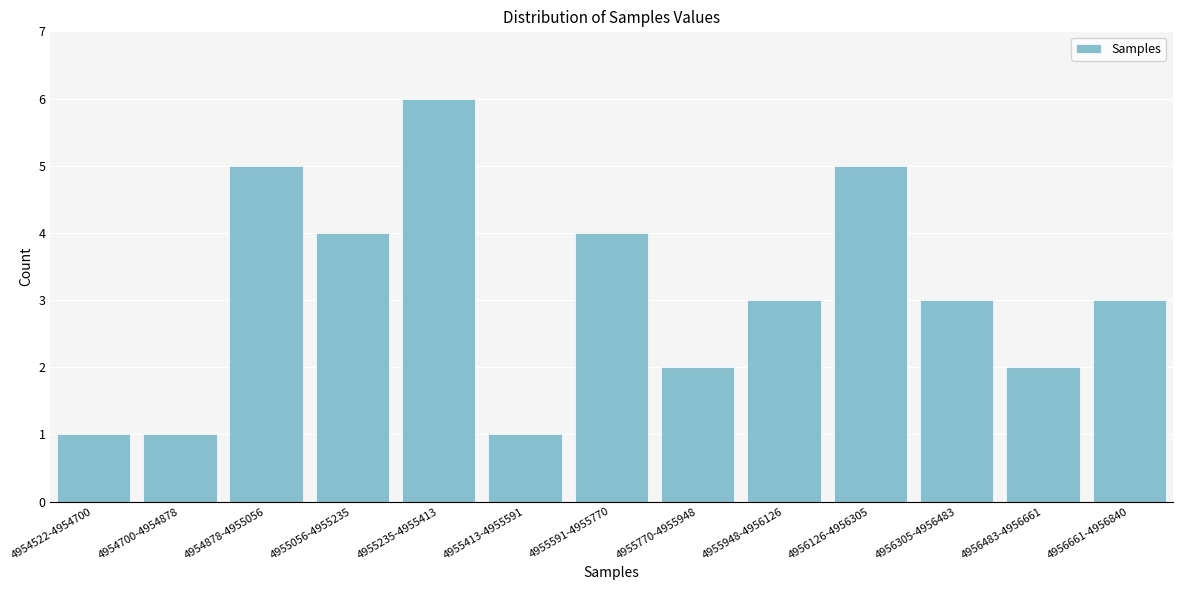

Reading left to right, list all the values displayed in this chart.

1	1	5	4	6	1	4	2	3	5	3	2	3